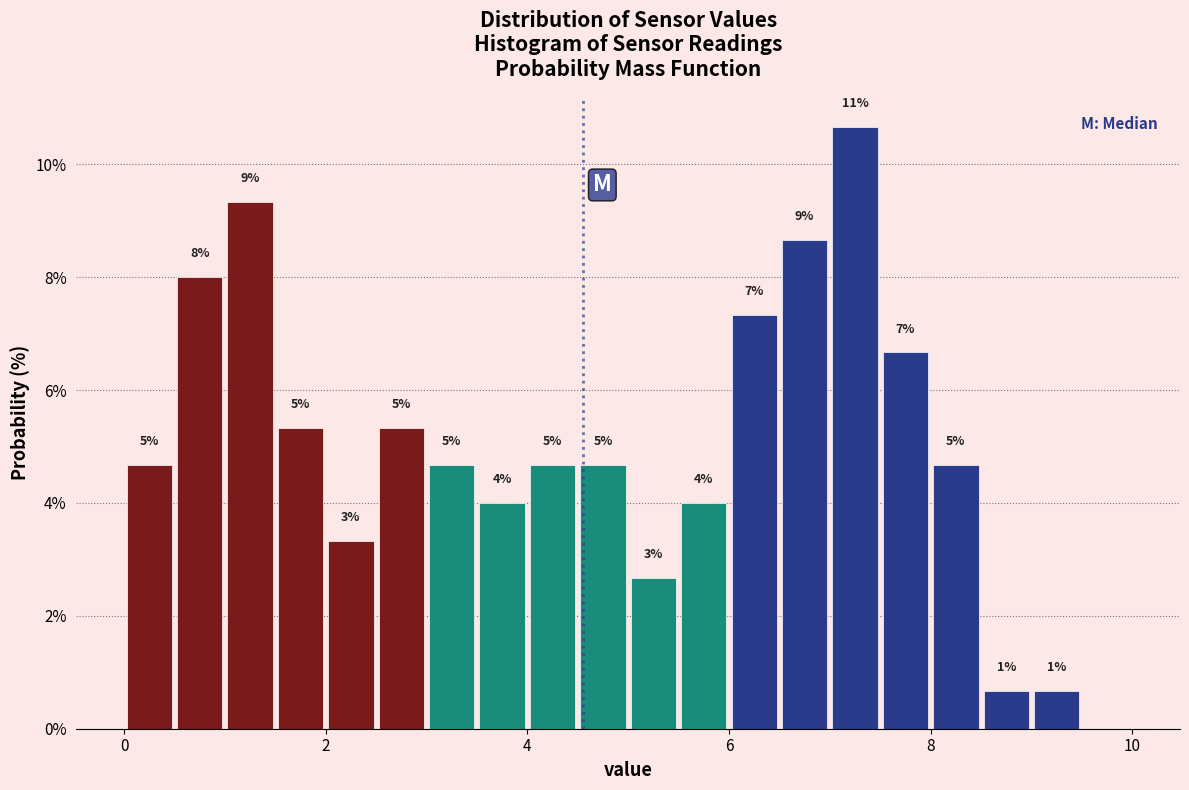

Read against the x-axis, roughly where is the centre of the tallest bar?

7.2